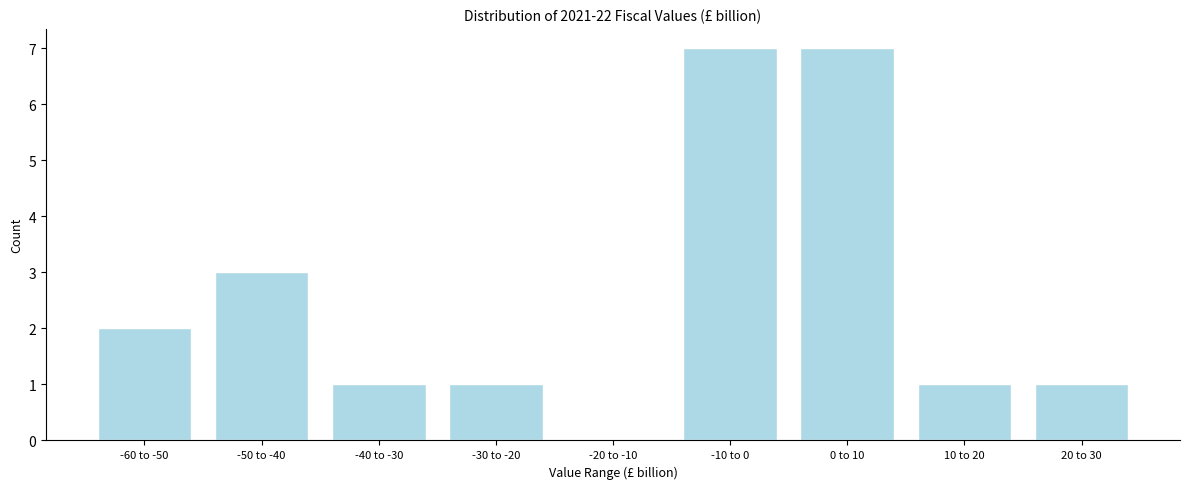

Reading right to left, list all the values displayed in this chart.

20 to 30=1	10 to 20=1	0 to 10=7	-10 to 0=7	-20 to -10=0	-30 to -20=1	-40 to -30=1	-50 to -40=3	-60 to -50=2